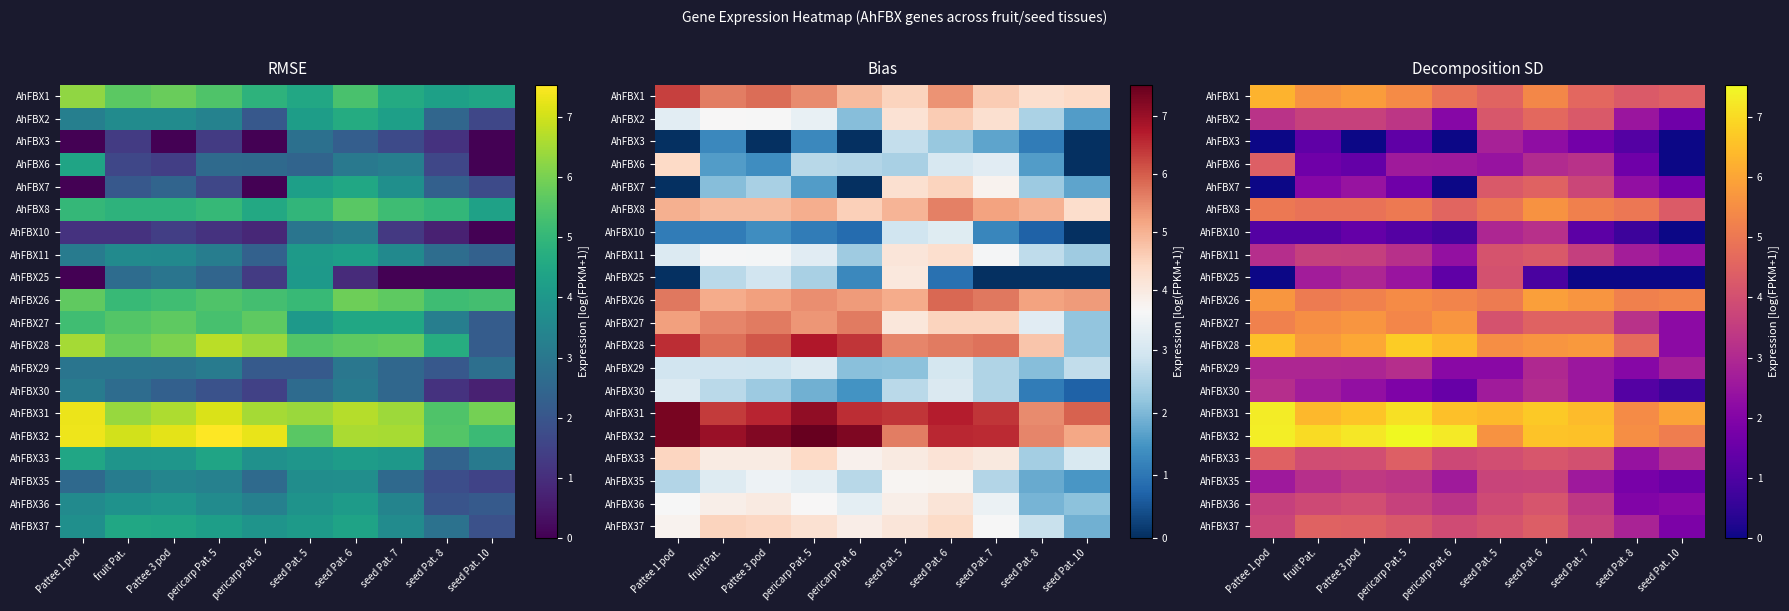

Rank the series by their maximum value, from highest to lowest.

AhFBX32, AhFBX31, AhFBX28, AhFBX1, AhFBX26, AhFBX27, AhFBX8, AhFBX2, AhFBX7, AhFBX37, AhFBX33, AhFBX6, AhFBX11, AhFBX36, AhFBX25, AhFBX35, AhFBX10, AhFBX29, AhFBX30, AhFBX3